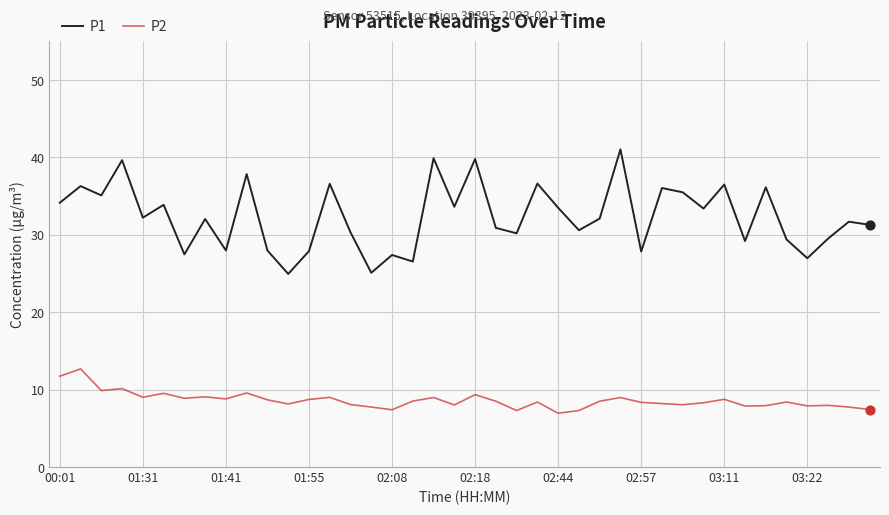

Which series has the widest spread of values?

P1